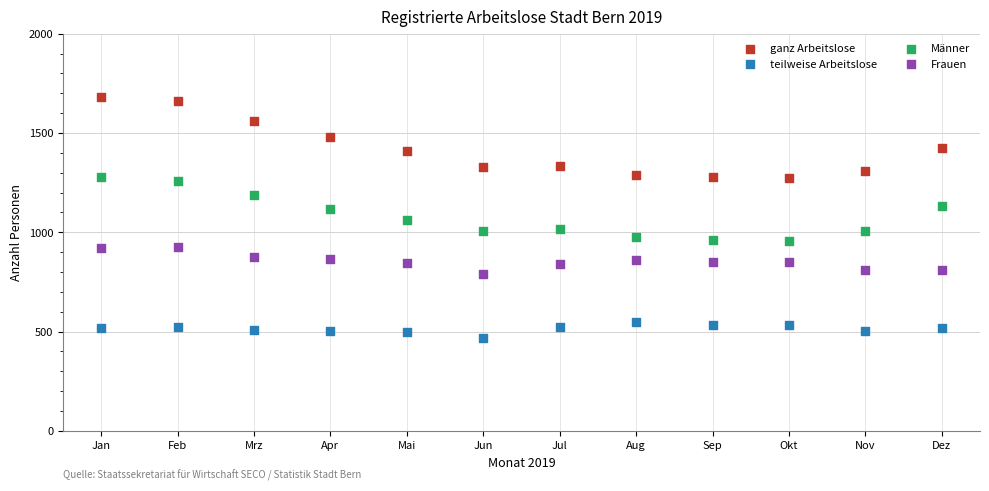

Which series reaches the minimum Y coordinate?

teilweise Arbeitslose